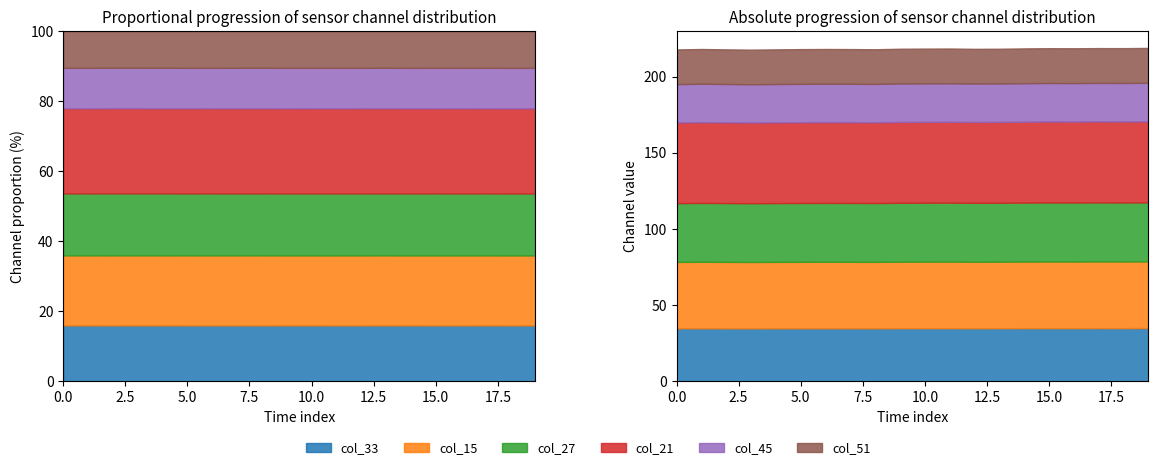

Where does the col_21 series first go above 53?

1